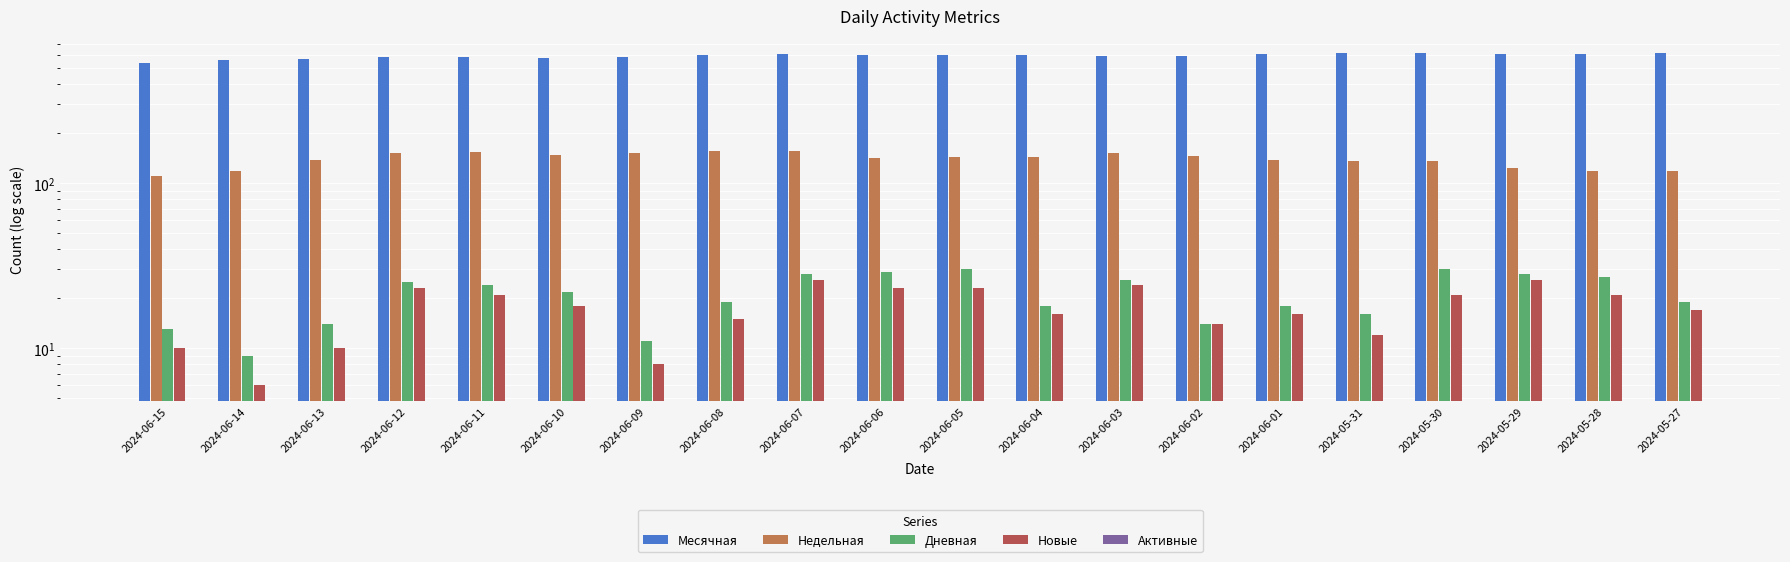

Which series changed the most between 2024-05-31 and 2024-05-28?

Недельная